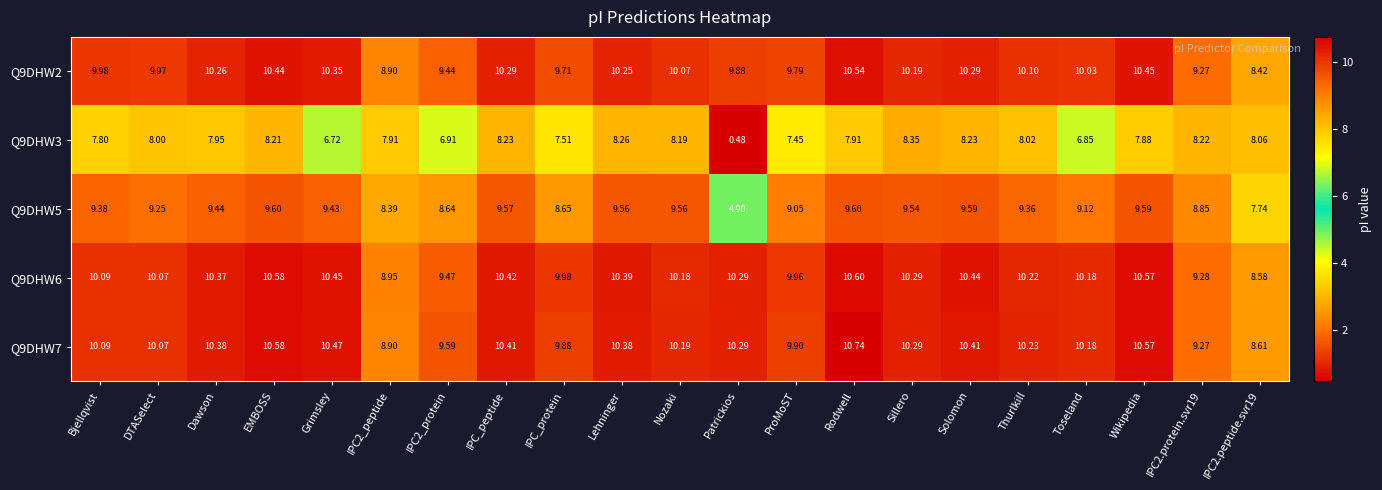

At which label does Q9DHW3 reach its peak?

Sillero